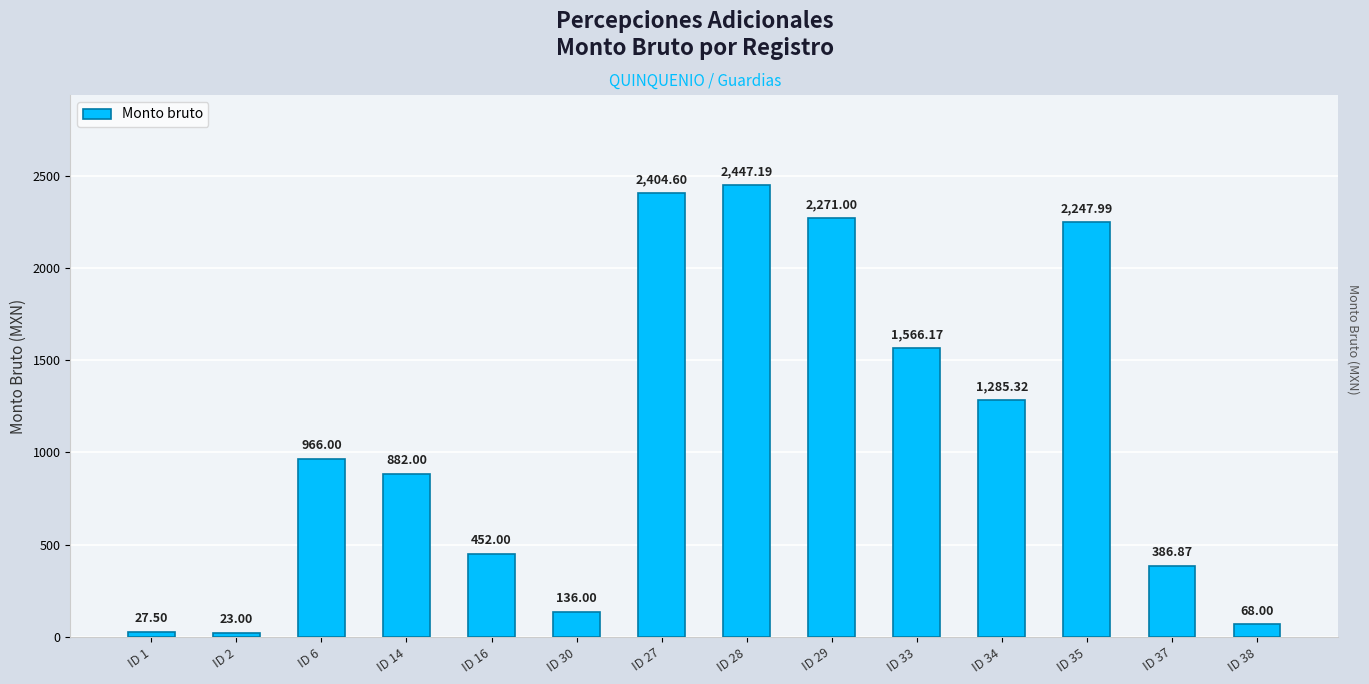

What is the difference between the second highest and second lowest values?

2377.1